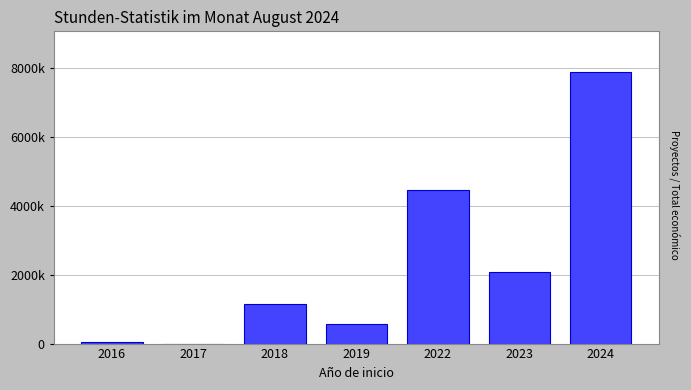

Rank the categories by value from lowest to highest.

2017, 2016, 2019, 2018, 2023, 2022, 2024